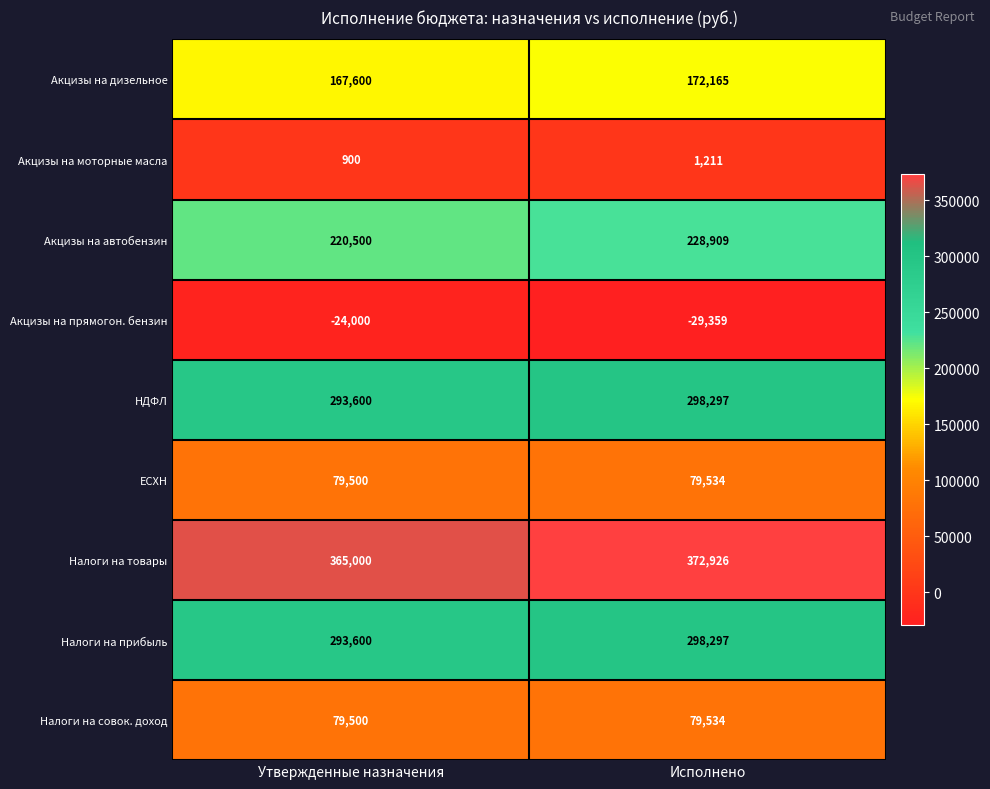

Which series has the widest spread of values?

Акцизы на автобензин